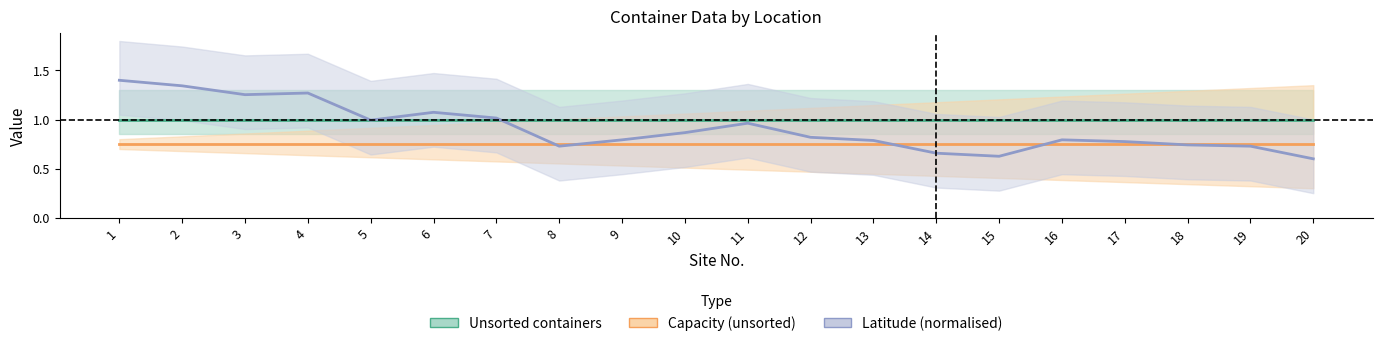

What is the minimum value for Latitude (normalised)?

0.6